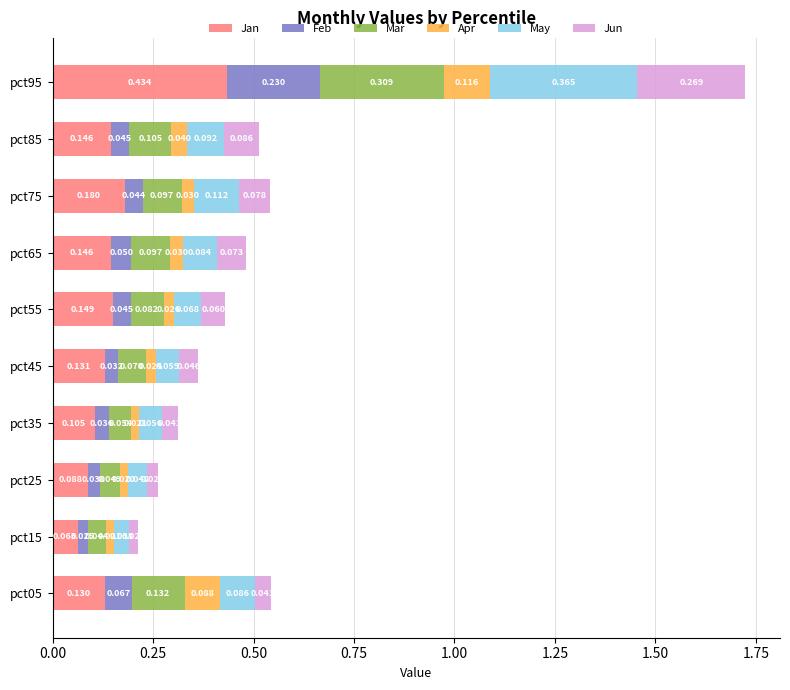

What are all the series names shown in the legend?

Jan, Feb, Mar, Apr, May, Jun